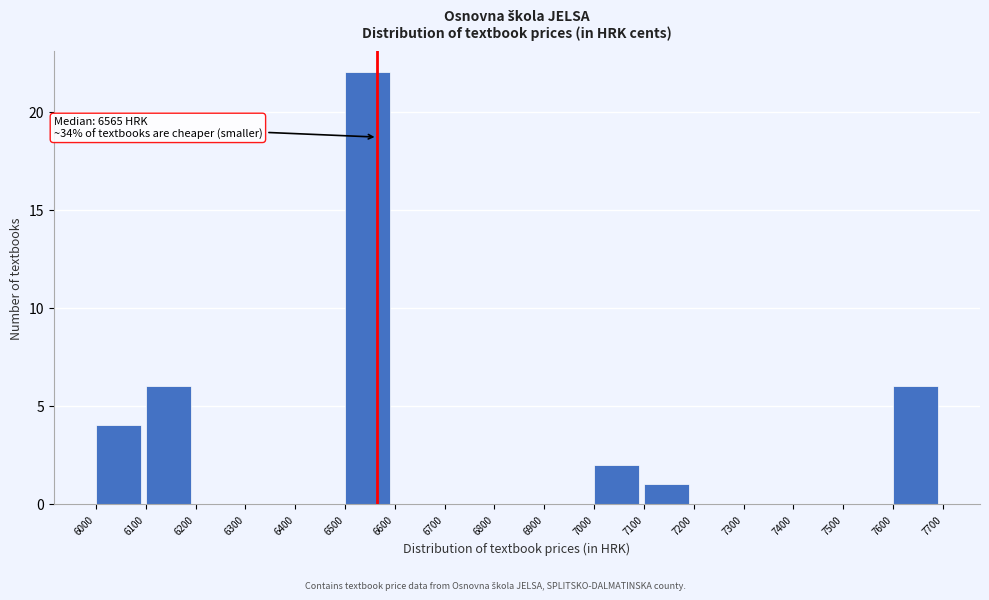

Which range on the x-axis has the tallest bar?

6500 to 6600